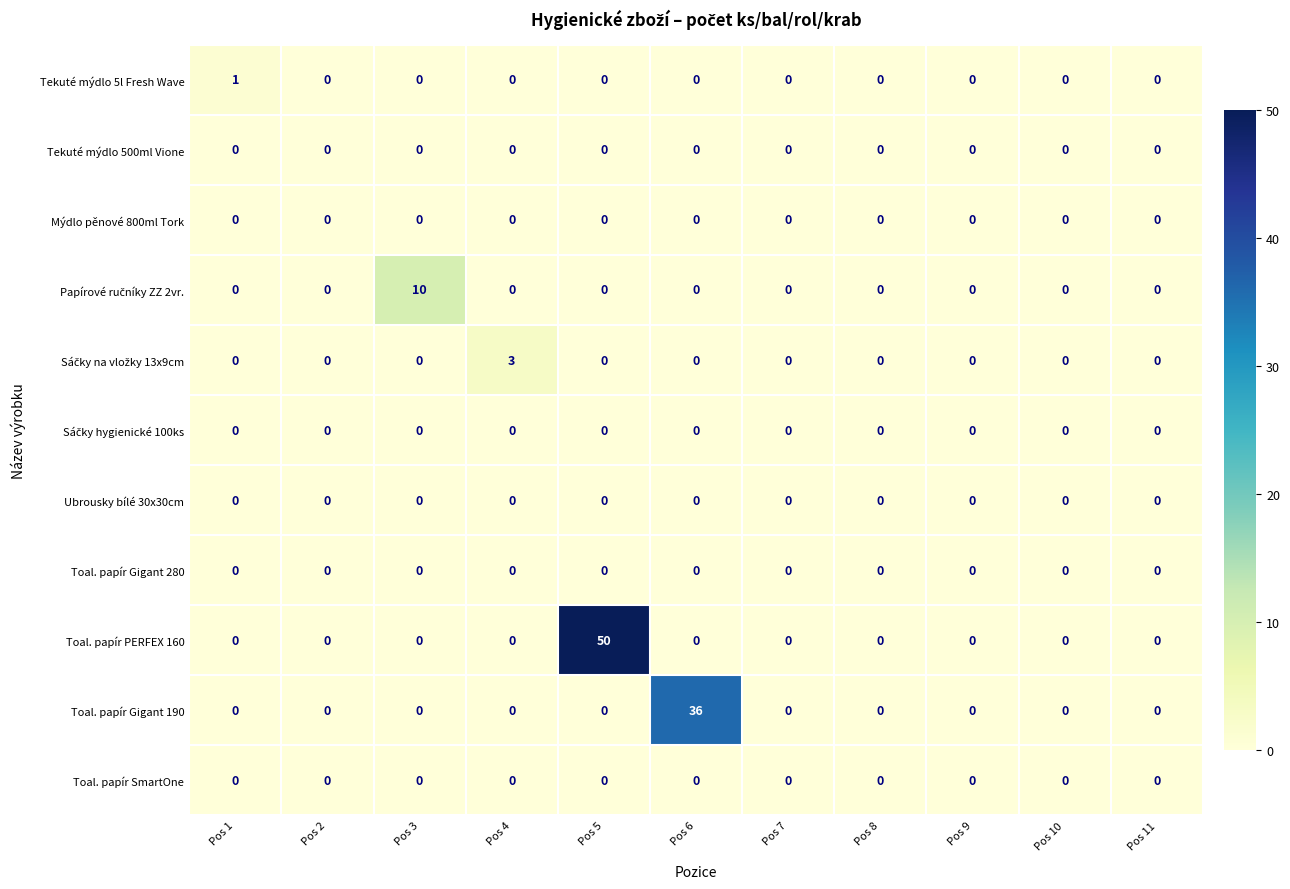

What is the total value across all series at Pos 5?

50